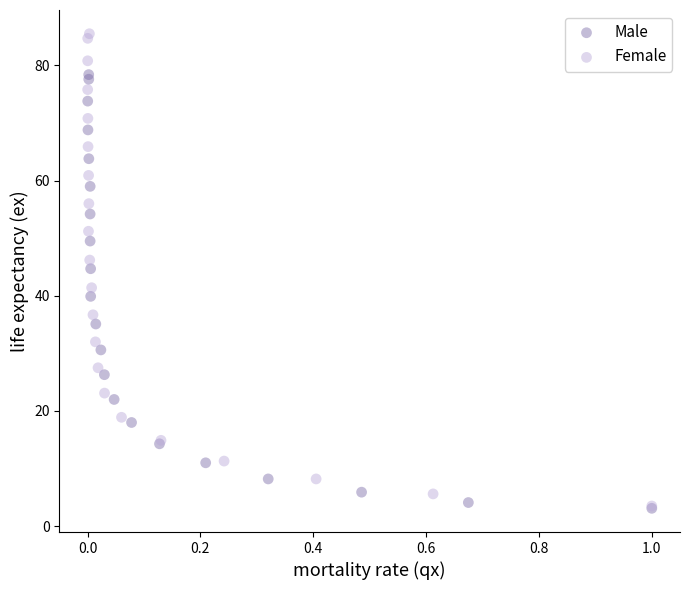

What are all the series names shown in the legend?

Male, Female